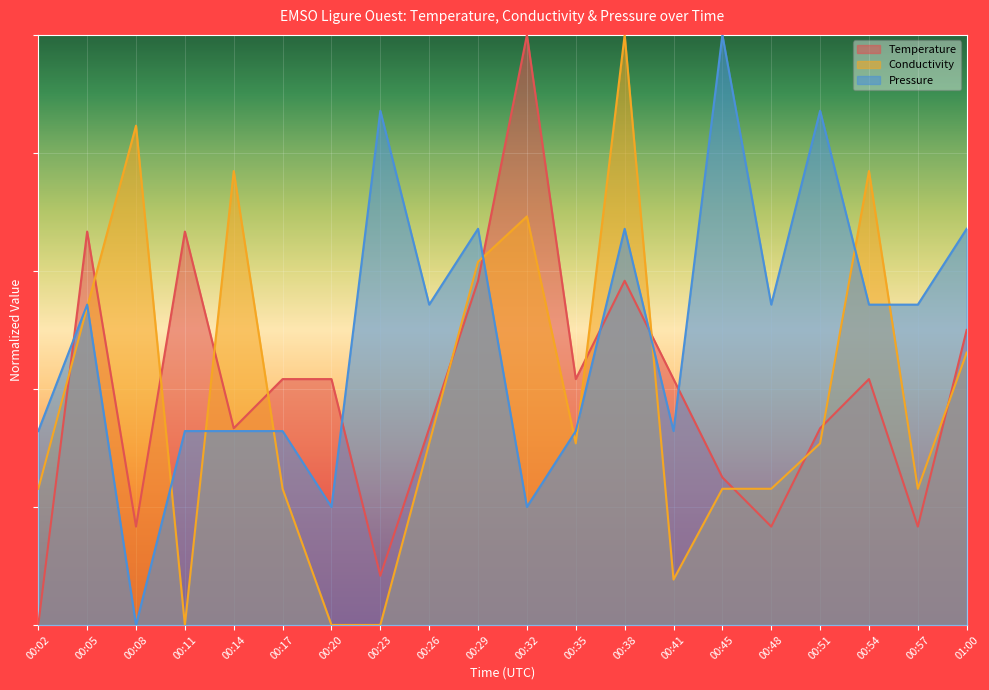

Reading left to right, list all the values displayed in this chart.

Temperature: 0.0	0.7	0.2	0.7	0.3	0.4	0.4	0.1	0.3	0.6	1.0	0.4	0.6	0.4	0.3	0.2	0.3	0.4	0.2	0.5
Conductivity: 0.2	0.5	0.8	0.0	0.8	0.2	0.0	0.0	0.3	0.6	0.7	0.3	1.0	0.1	0.2	0.2	0.3	0.8	0.2	0.5
Pressure: 0.3	0.5	0.0	0.3	0.3	0.3	0.2	0.9	0.5	0.7	0.2	0.3	0.7	0.3	1.0	0.5	0.9	0.5	0.5	0.7